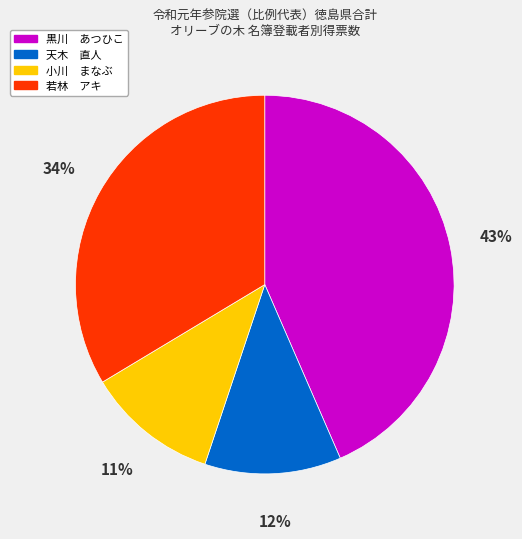

Which has a higher value, 黒川 あつひこ or 若林 アキ?

黒川 あつひこ